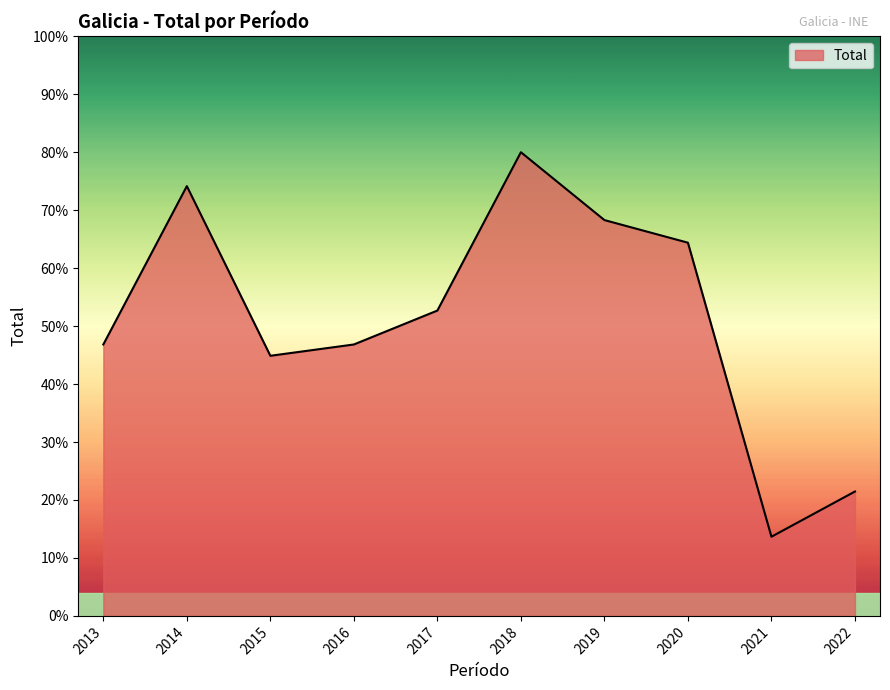

Does the chart display data point markers on the line(s)?

No